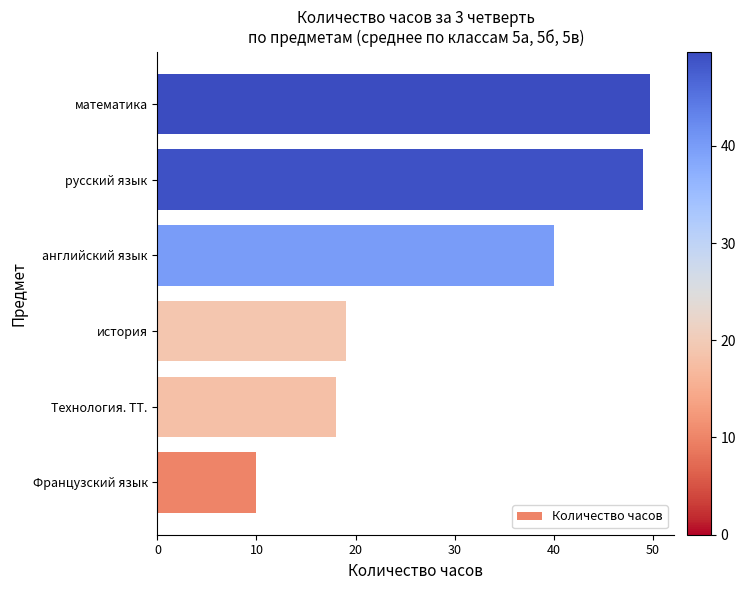

What is the sum of all values?

185.7